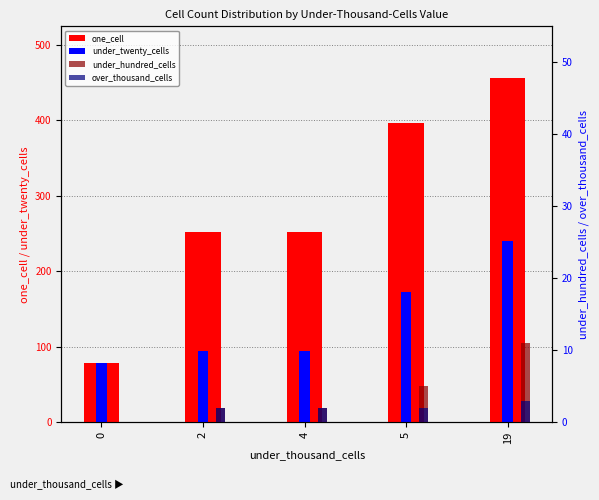

What is the value of the one_cell bar at the 5th from the left?

456